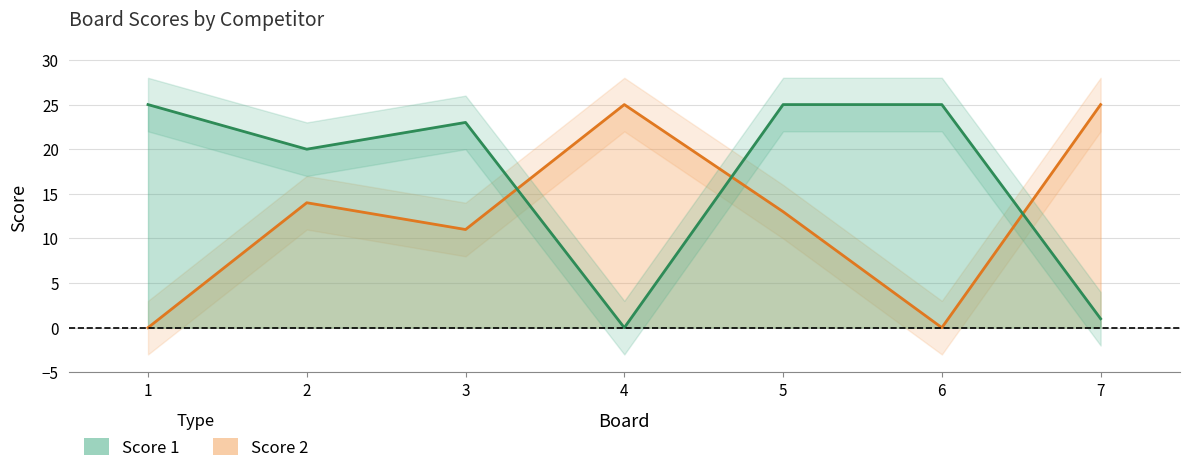

True or false: Score 2 has a value of 25 at 7.

True